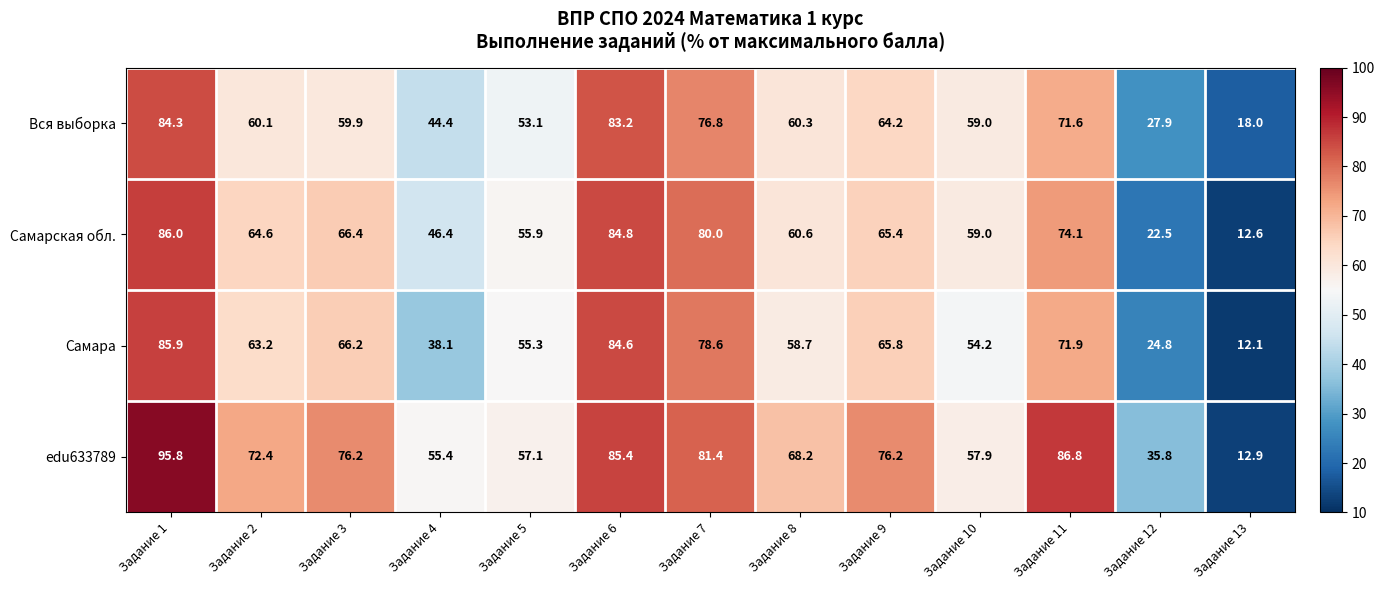

What is the difference between the highest and lowest values at Задание 10?

4.8